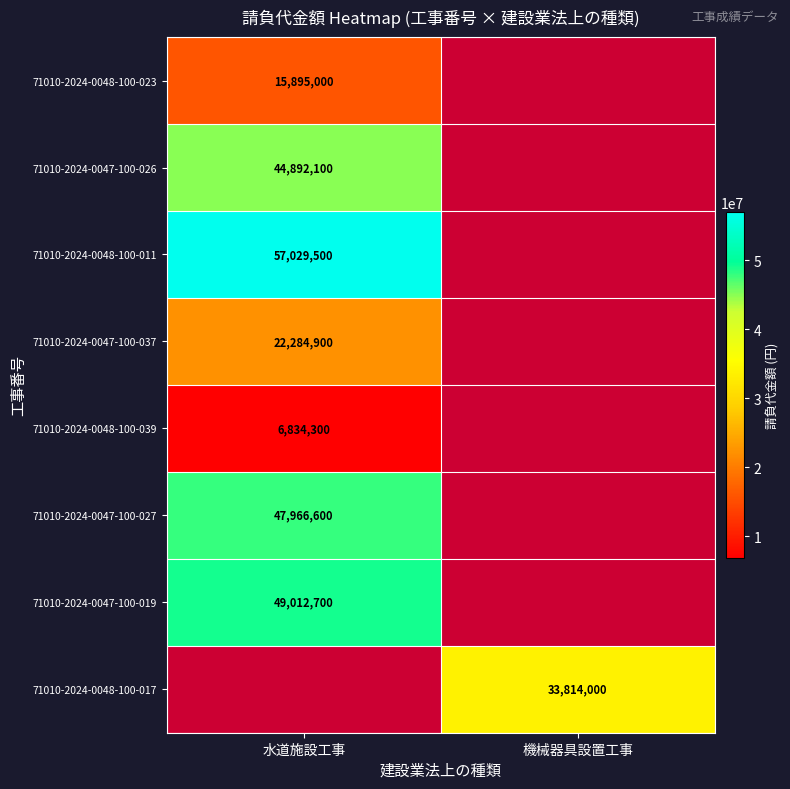

True or false: 71010-2024-0048-100-023 has a value of 10592517 at 水道施設工事.

False